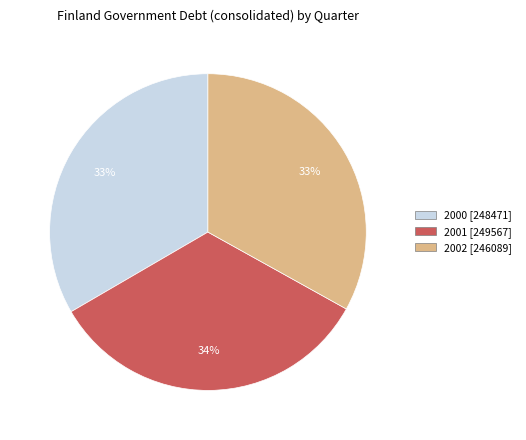

Is there a majority slice in this chart?

No